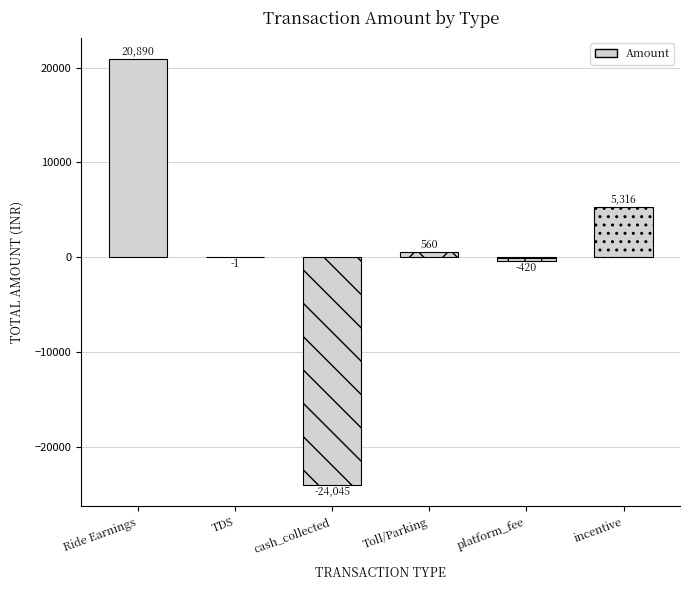

What is the approximate value at platform_fee?

-420.0